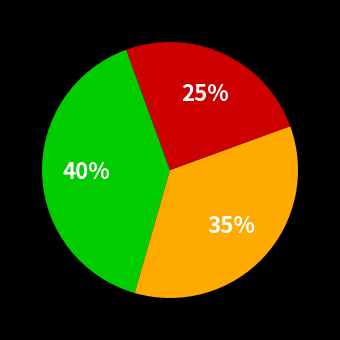

Does any single category account for the majority?

No